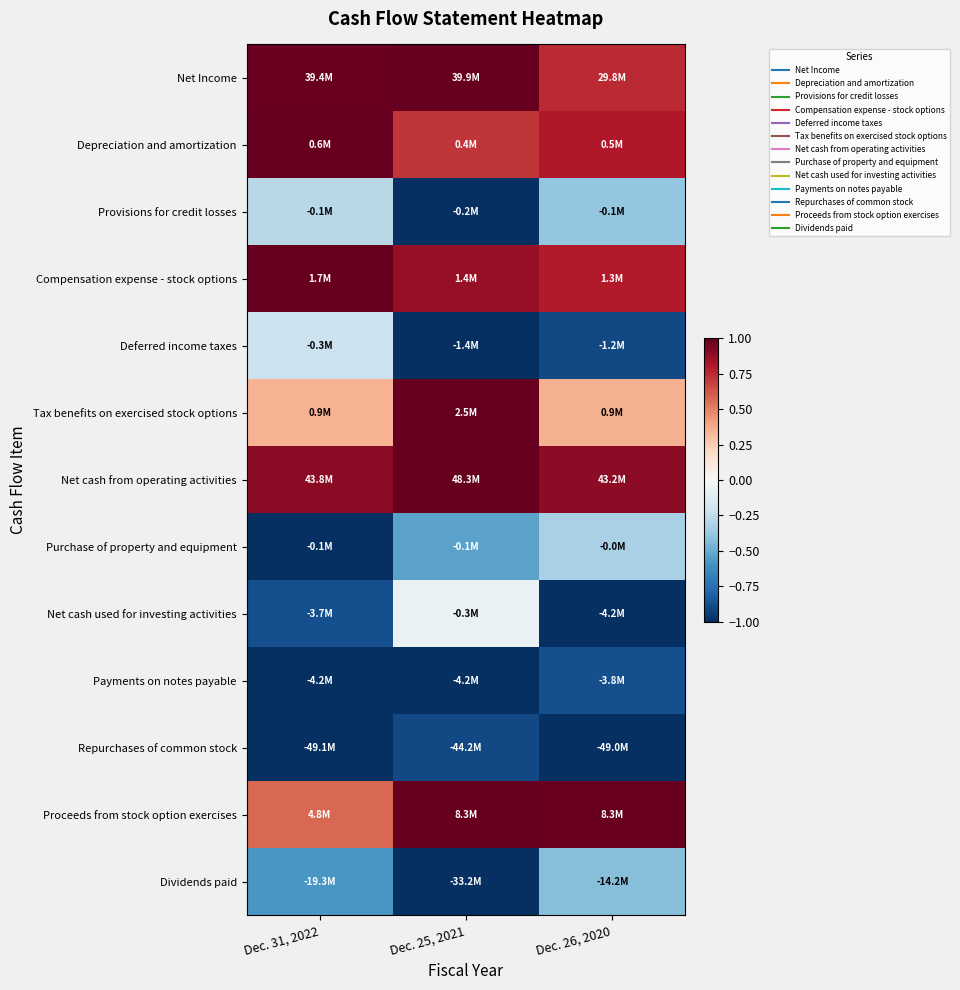

How many series are shown in this chart?

13